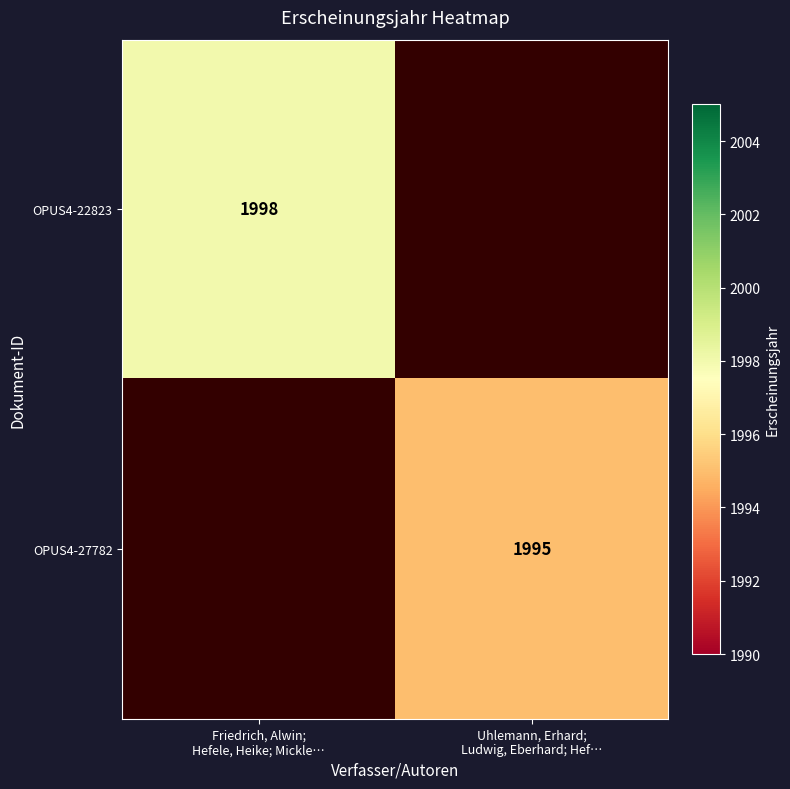

What is the highest value of the OPUS4-22823 series?

1998.0